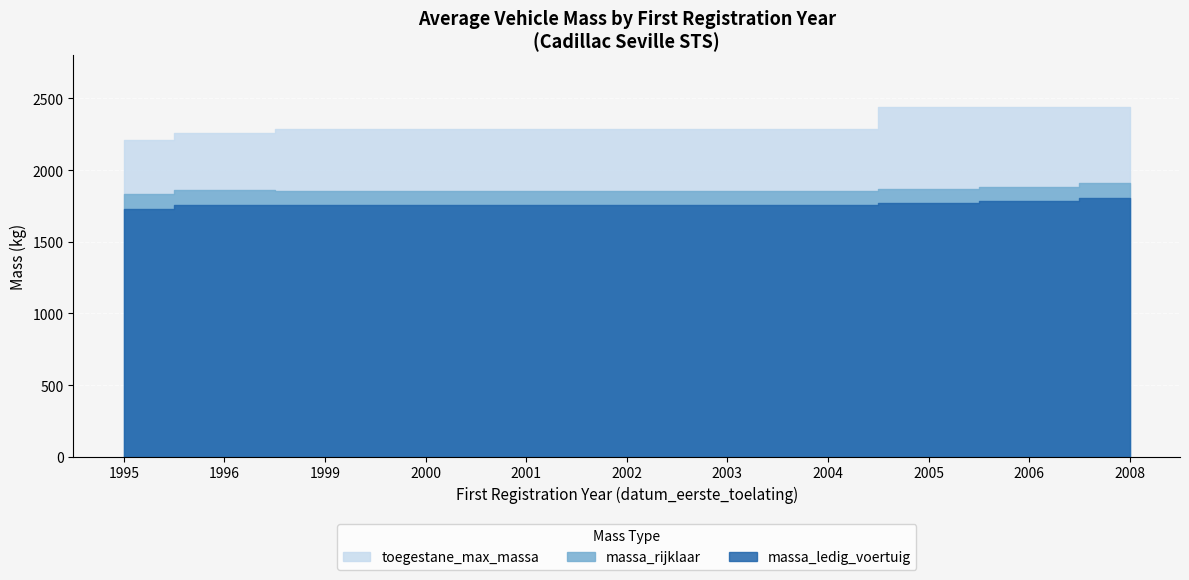

Between 1999 and 2001, which series saw the biggest shift?

massa_ledig_voertuig